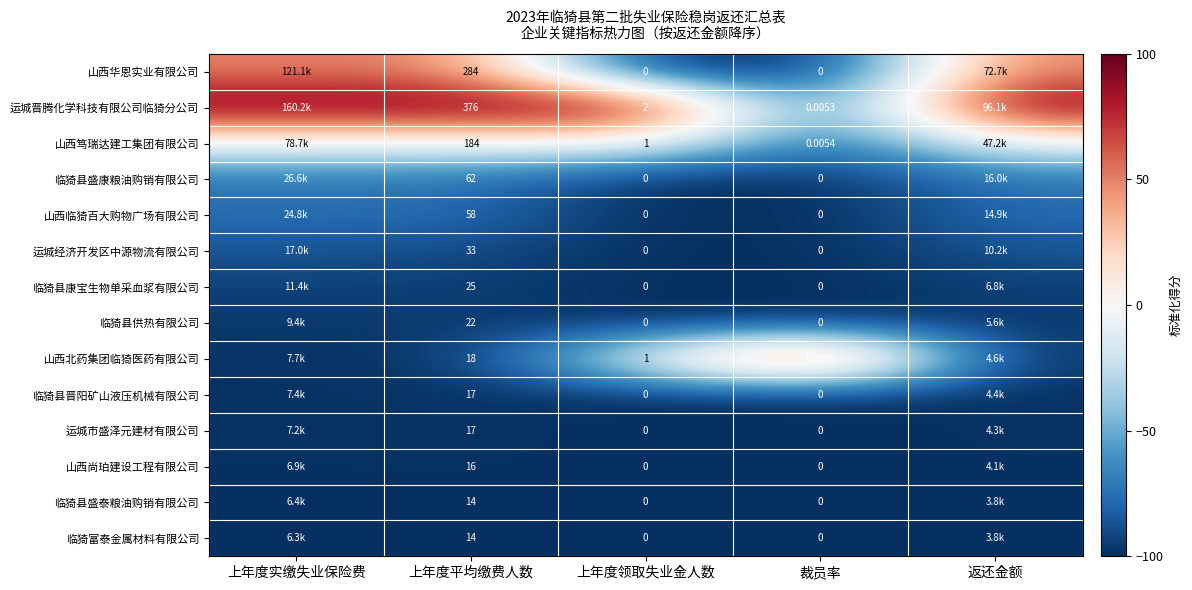

Is the value of 临猗富泰金属材料有限公司 at 裁员率 greater than the value of 山西北药集团临猗医药有限公司 at 上年度平均缴费人数?

No